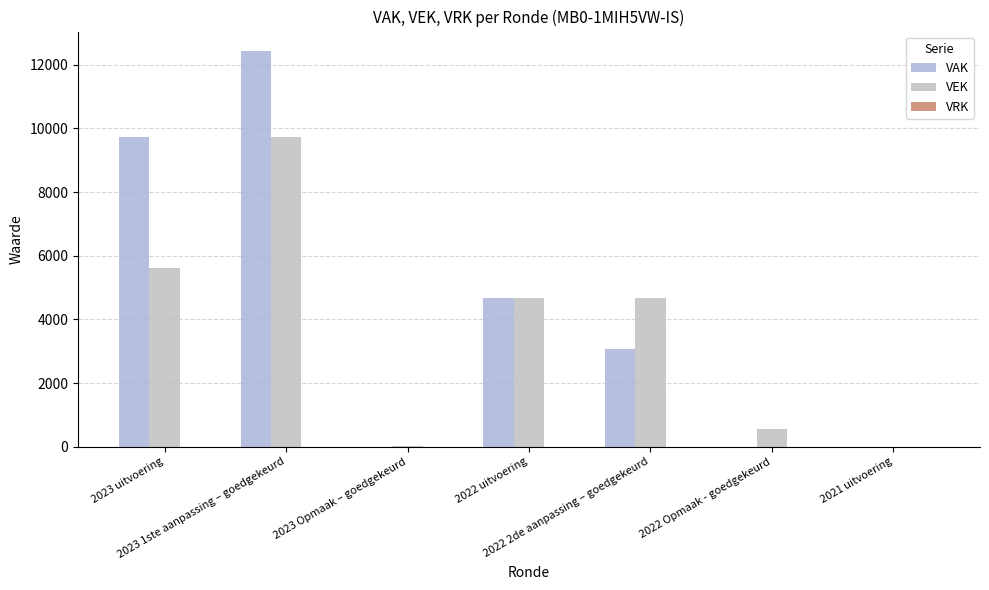

What is the value of the VEK bar at the 2nd from the left?

9716